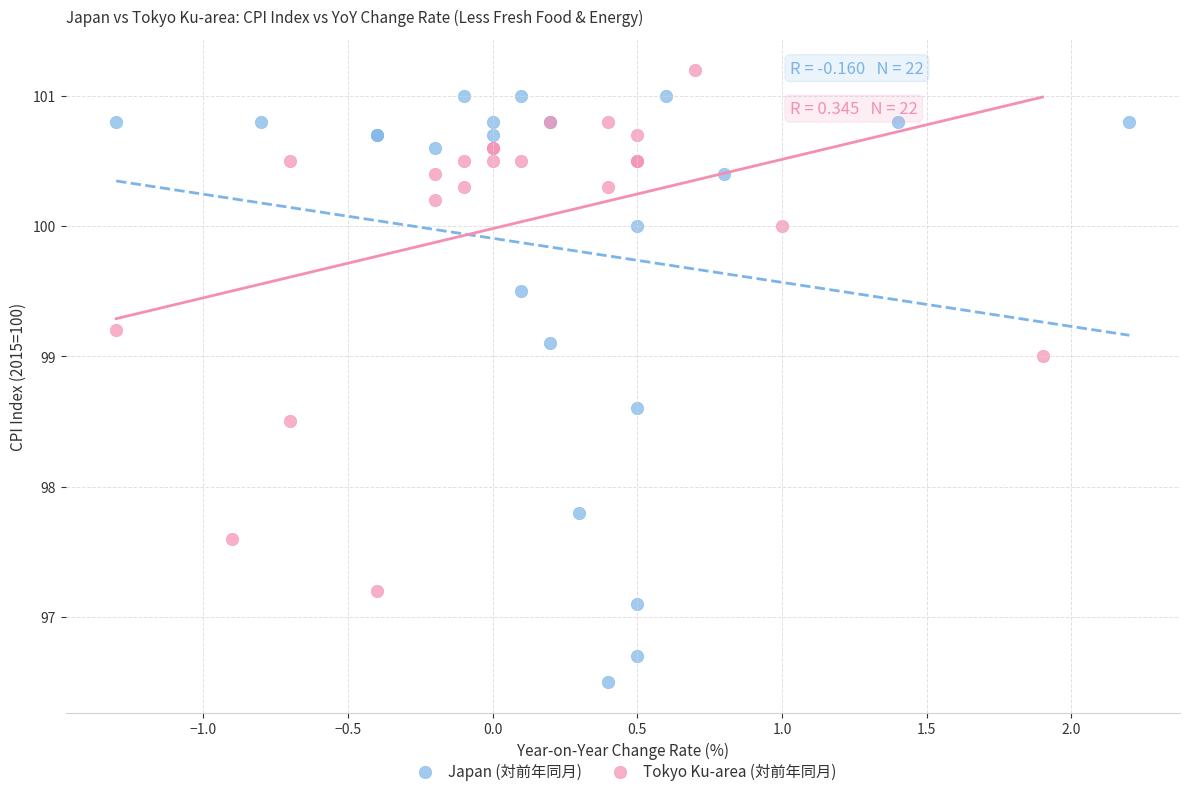

Which series contains the lowest Y value?

Japan (対前年同月)